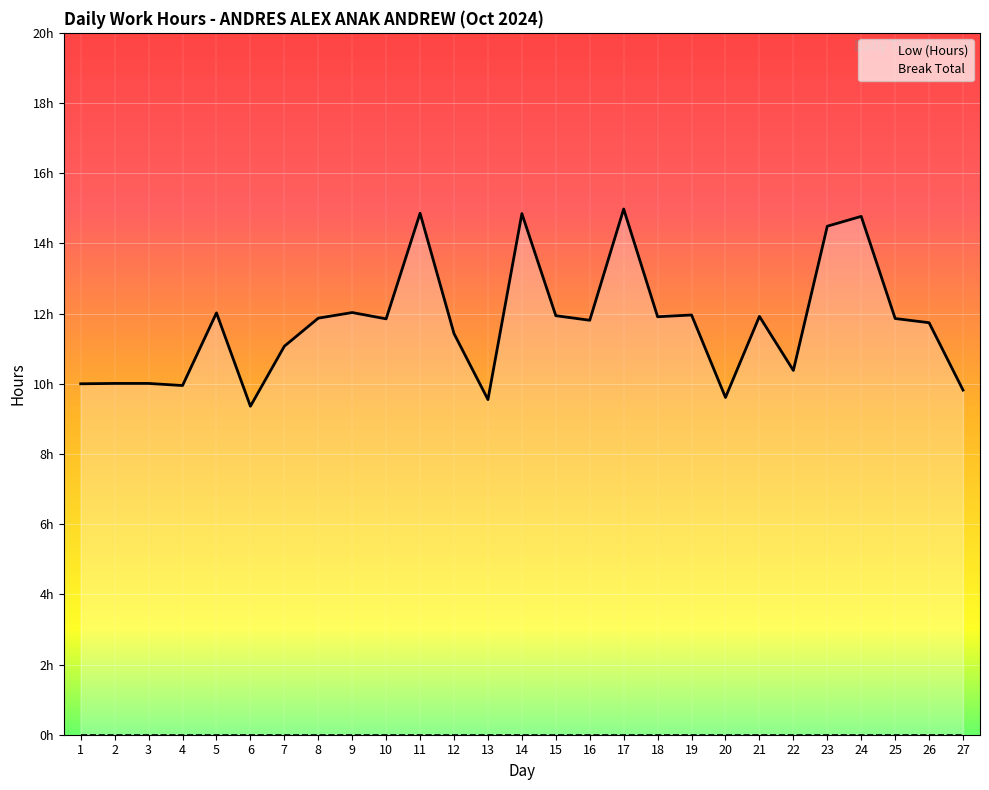

Reading left to right, list all the values displayed in this chart.

1=10.0	2=10.0	3=10.0	4=9.9	5=12.0	6=9.4	7=11.1	8=11.9	9=12.0	10=11.8	11=14.9	12=11.4	13=9.6	14=14.8	15=11.9	16=11.8	17=15.0	18=11.9	19=12.0	20=9.6	21=11.9	22=10.4	23=14.5	24=14.8	25=11.9	26=11.7	27=9.8